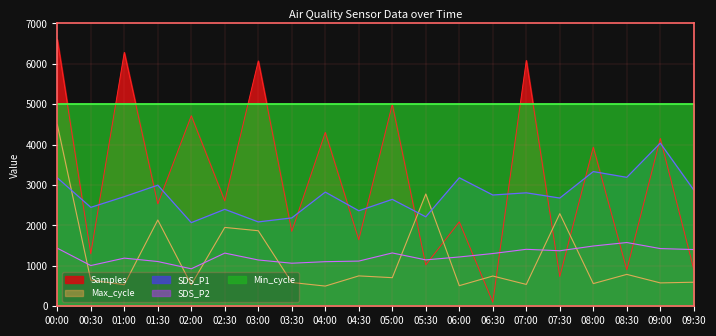

List the labels in order of SDS_P1 value, largest first.

09:00, 08:00, 08:30, 00:00, 06:00, 01:30, 09:30, 04:00, 07:00, 06:30, 01:00, 07:30, 05:00, 00:30, 02:30, 04:30, 05:30, 03:30, 03:00, 02:00